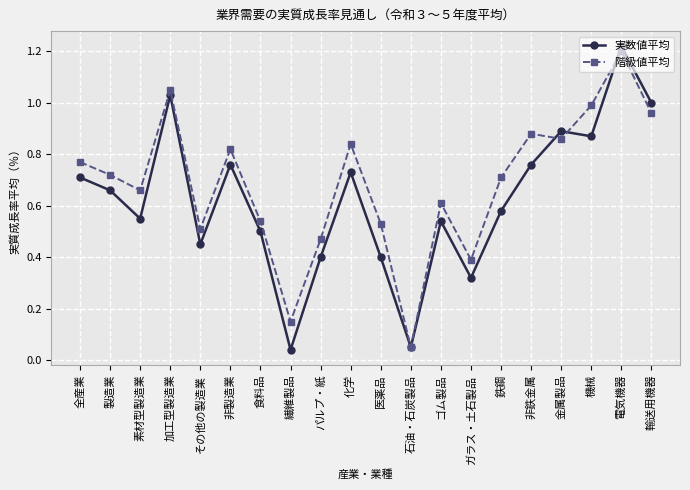

The value of 実数値平均 at 鉄鋼 is 0.3. True or false?

False